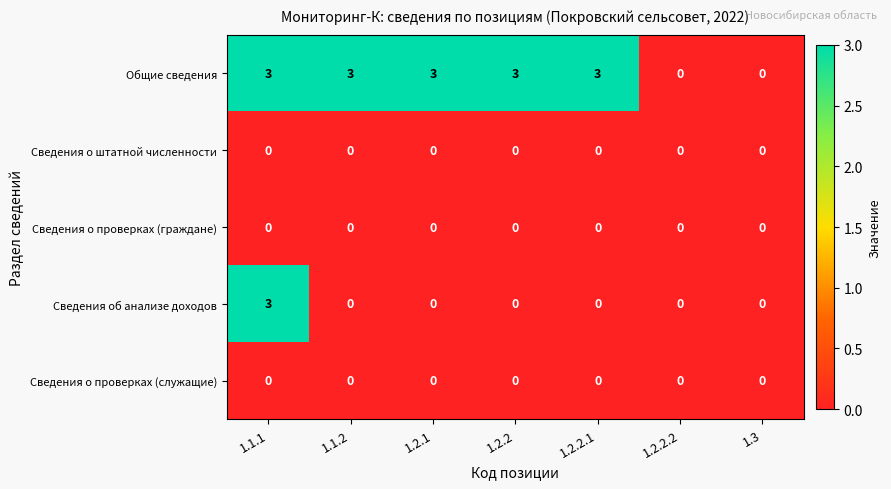

Which series changed the most between 1.2.2.1 and 1.3?

Общие сведения